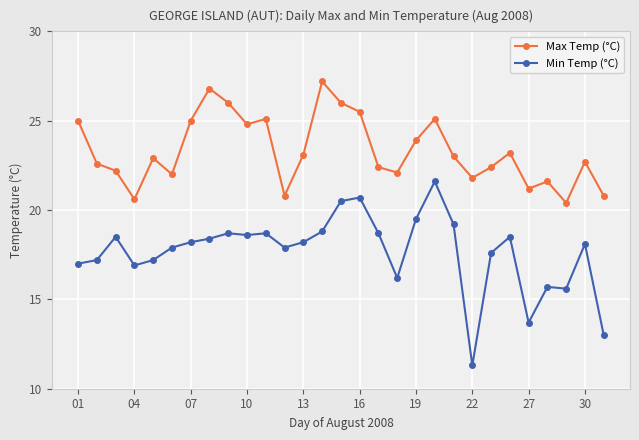

Does the chart display data point markers on the line(s)?

Yes